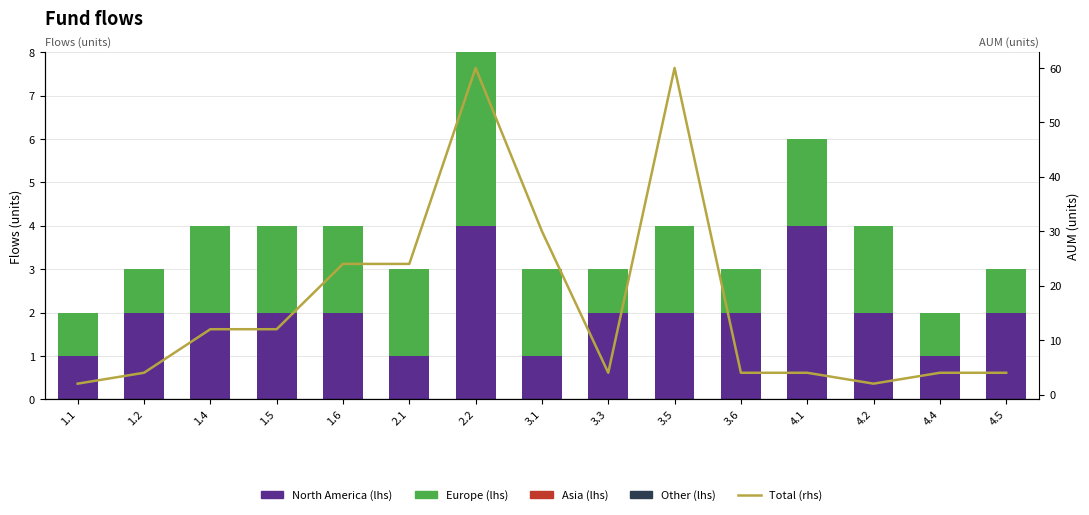

What is the label of the 6th bar from the left?

2.1